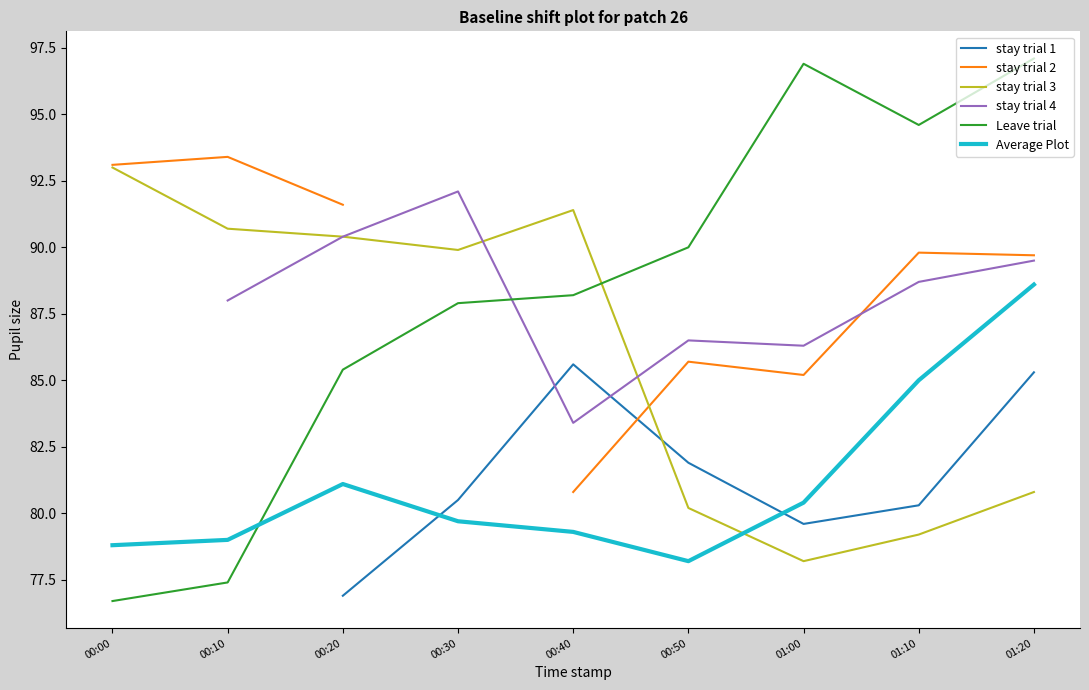

List the labels in order of Leave trial value, largest first.

01:20, 01:00, 01:10, 00:50, 00:40, 00:30, 00:20, 00:10, 00:00